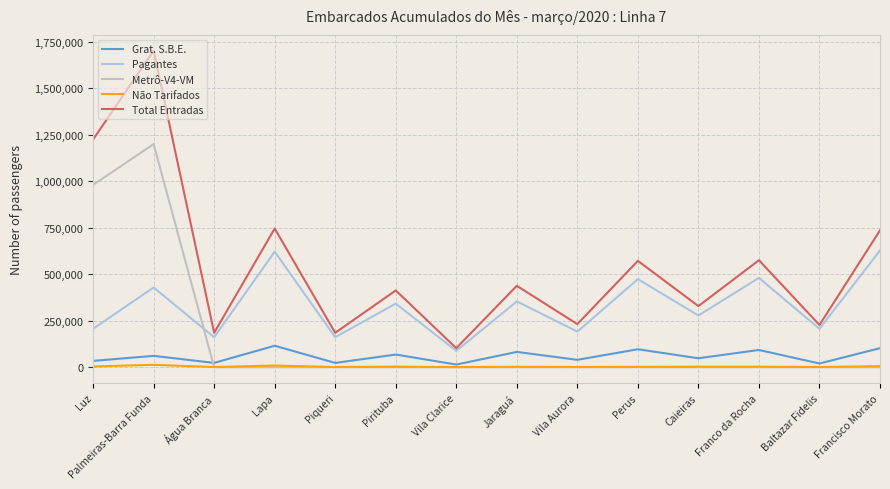

Rank the series by their maximum value, from lowest to highest.

Não Tarifados, Grat. S.B.E., Pagantes, Metrô-V4-VM, Total Entradas